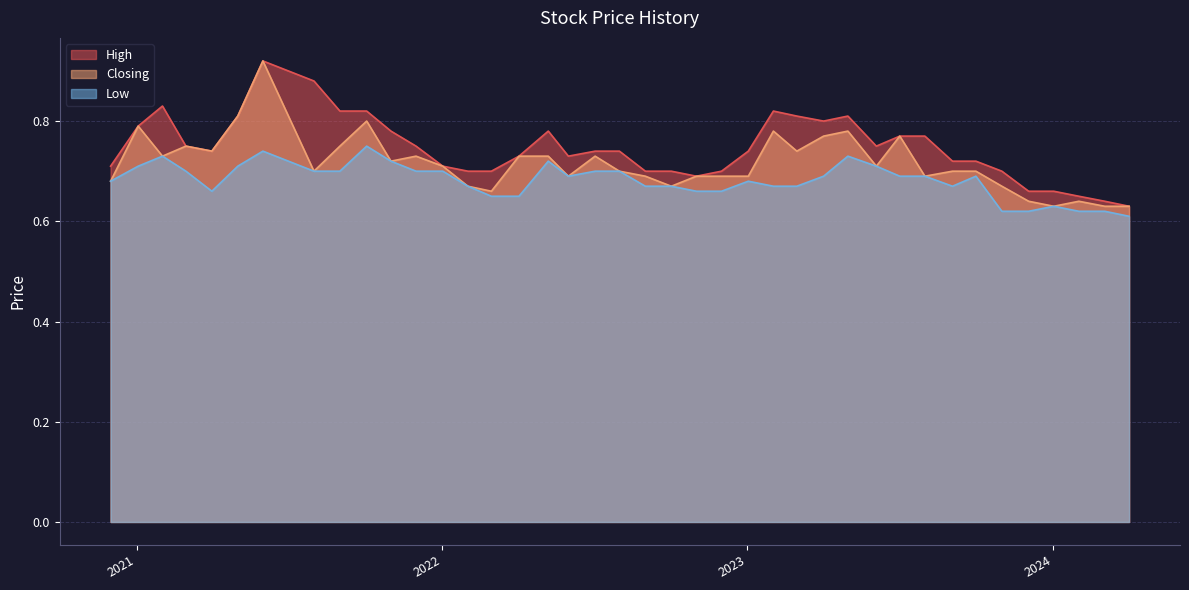

The value of High at 10 is 0.3. True or false?

False